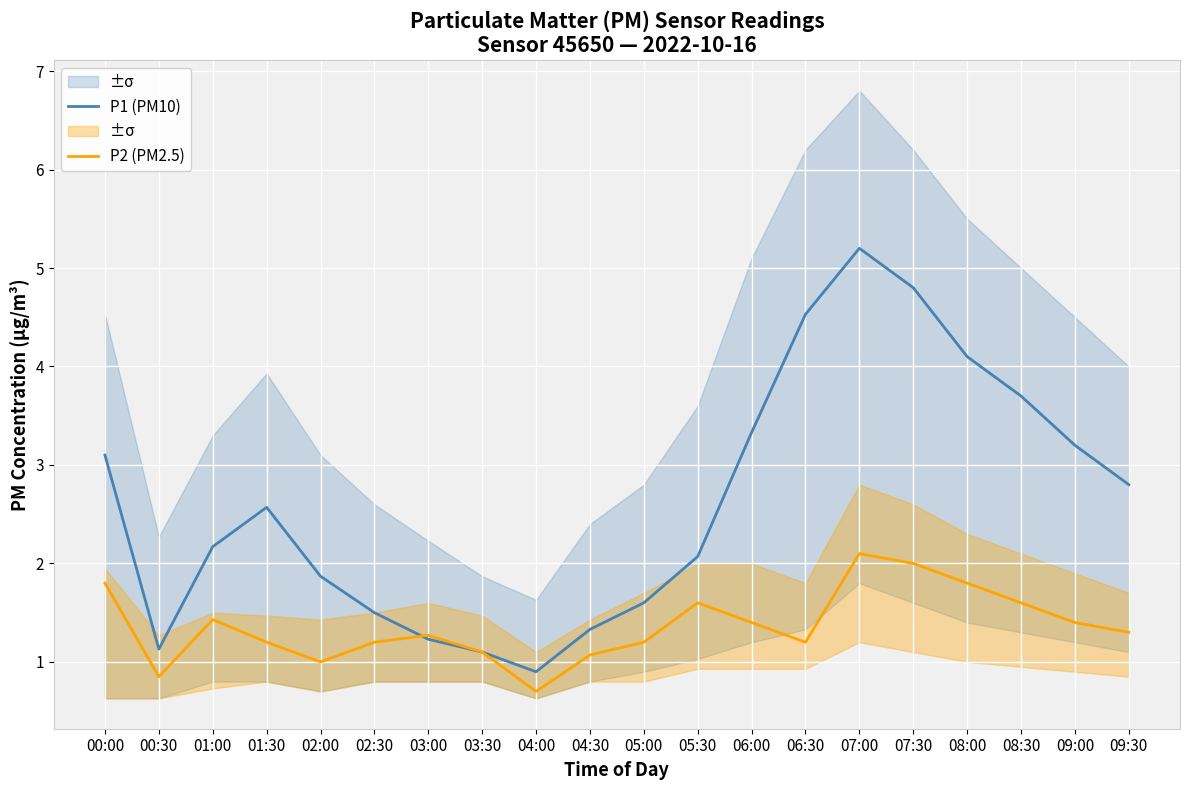

Reading right to left, transcribe all the data shown in this chart.

P1 (PM10): 09:30=2.8	09:00=3.2	08:30=3.7	08:00=4.1	07:30=4.8	07:00=5.2	06:30=4.5	06:00=3.3	05:30=2.1	05:00=1.6	04:30=1.3	04:00=0.9	03:30=1.1	03:00=1.2	02:30=1.5	02:00=1.9	01:30=2.6	01:00=2.2	00:30=1.1	00:00=3.1
P2 (PM2.5): 09:30=1.3	09:00=1.4	08:30=1.6	08:00=1.8	07:30=2.0	07:00=2.1	06:30=1.2	06:00=1.4	05:30=1.6	05:00=1.2	04:30=1.1	04:00=0.7	03:30=1.1	03:00=1.3	02:30=1.2	02:00=1.0	01:30=1.2	01:00=1.4	00:30=0.8	00:00=1.8